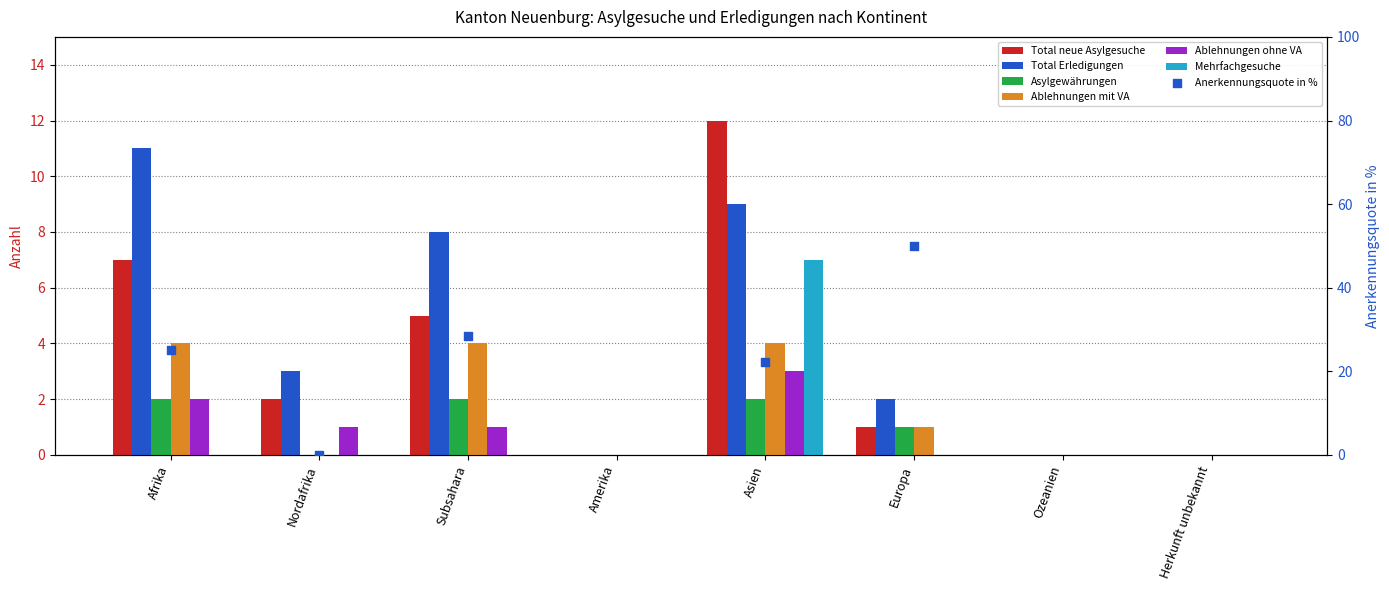

What is the total value across all series at Europa?

5